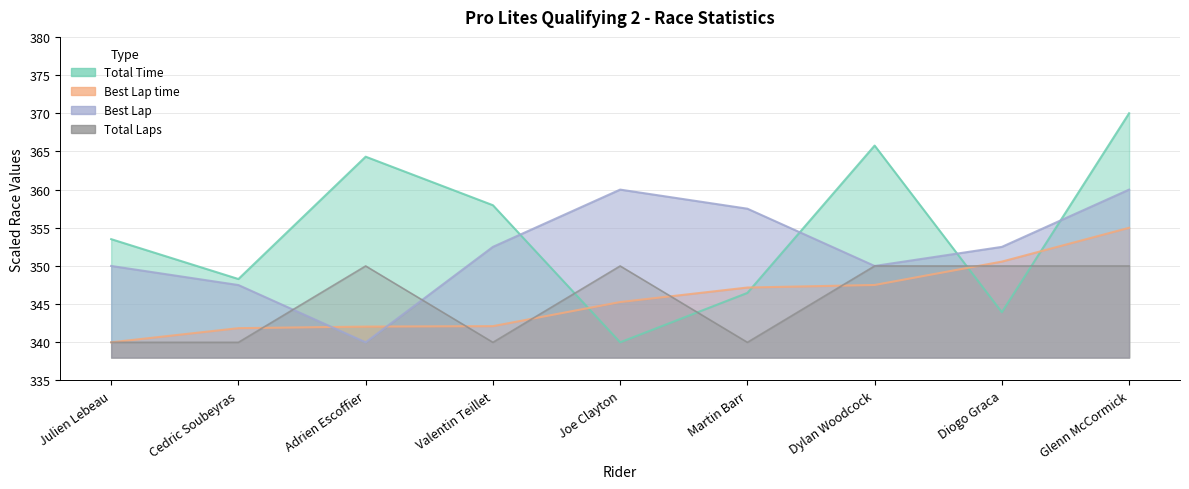

At Valentin Teillet, list the series in order from smallest to largest.

Total Laps, Best Lap time, Best Lap, Total Time